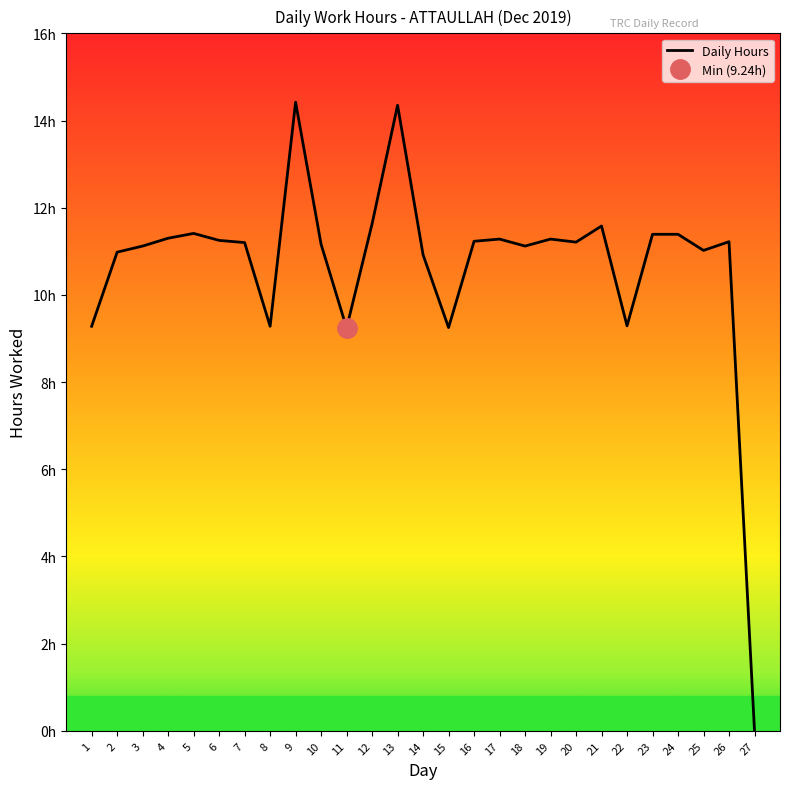

What is the difference between the second highest and second lowest values?

5.1